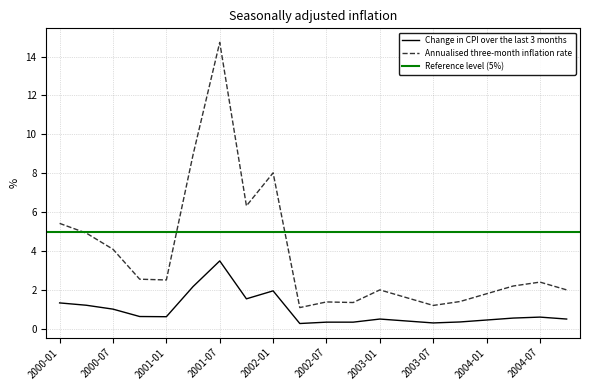

Where is Change in CPI over the last 3 months nearest to the value 1?

2000-07